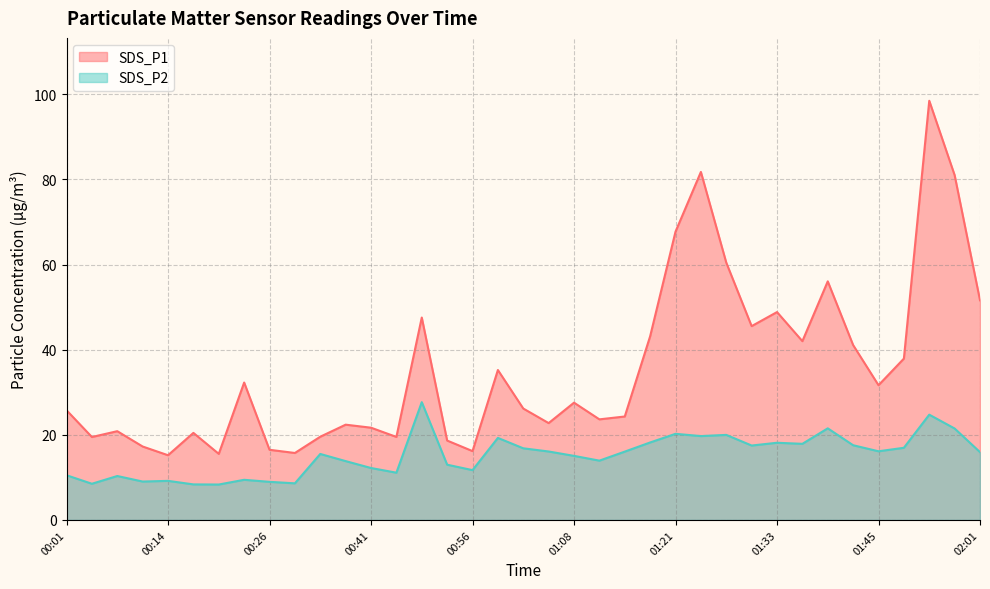

Rank the series by their maximum value, from highest to lowest.

SDS_P1, SDS_P2